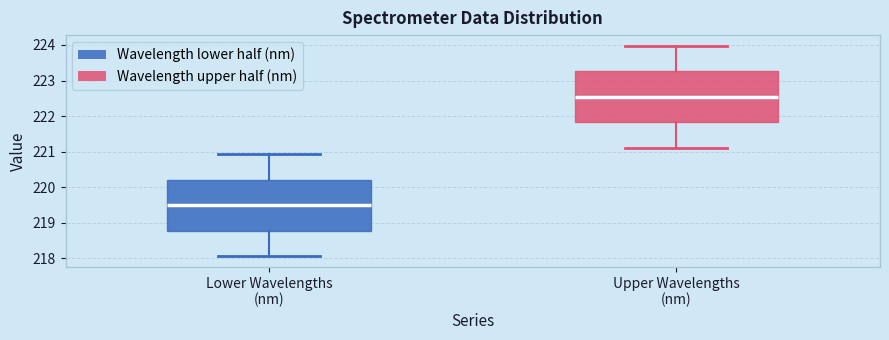

Where is the lower edge of the box for Lower Wavelengths (nm) on the y-axis? The values are not printed on the chart, so give them approximately, as read against the axis.

218.8